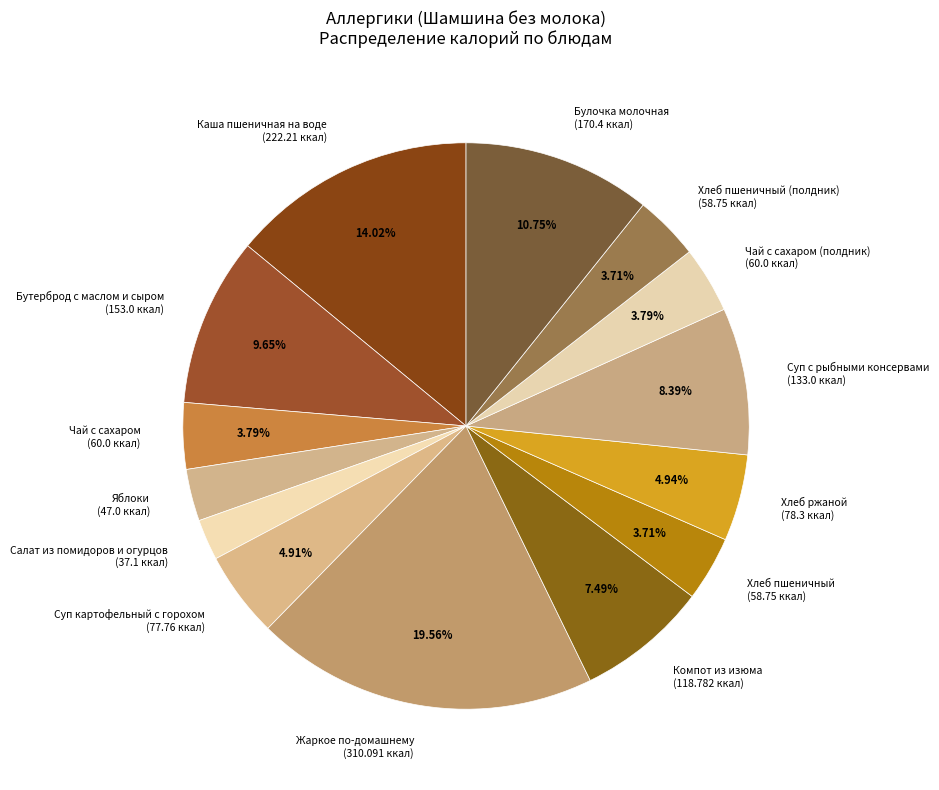

Does Хлеб ржаной (78.3 ккал) account for over 50% of the chart?

No